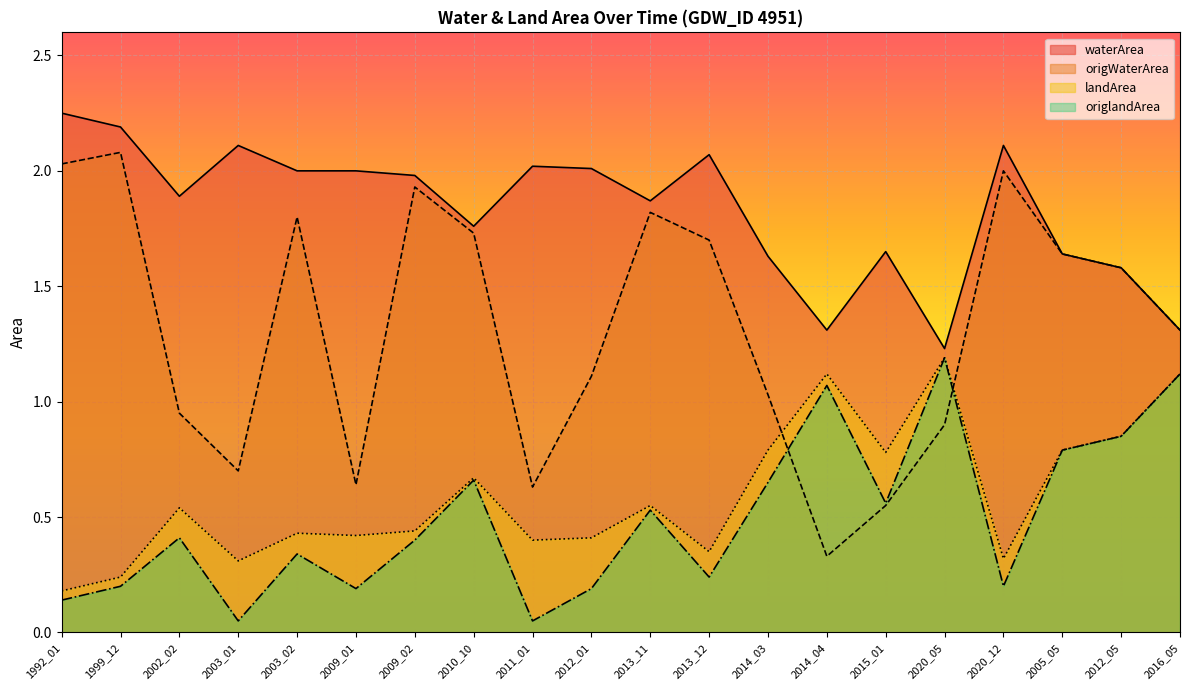

Where do origlandArea and origWaterArea first cross each other?

2014_03 and 2014_04